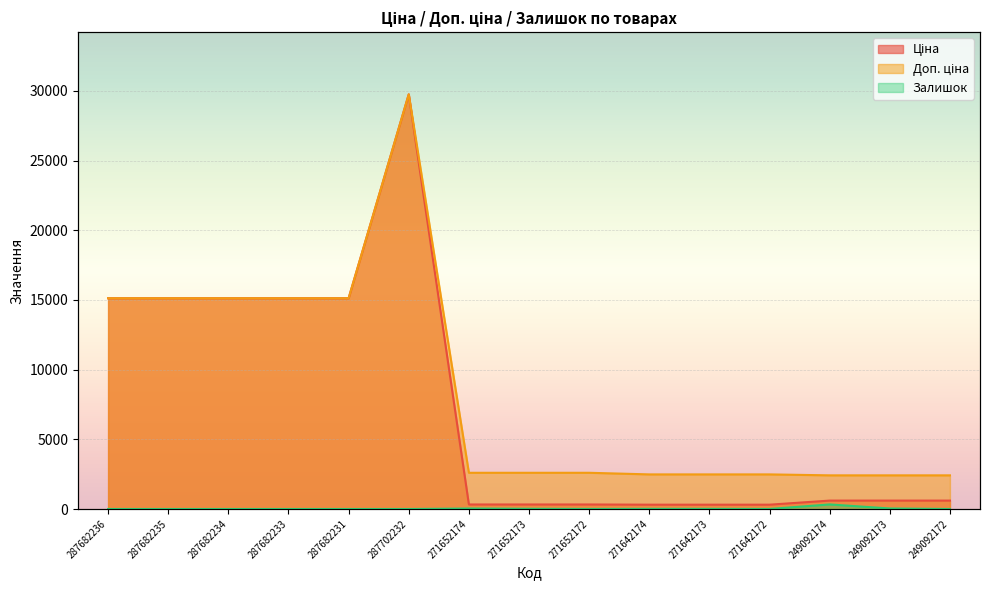

Is it true that Доп. ціна equals 2414.8 at 249092173?

True